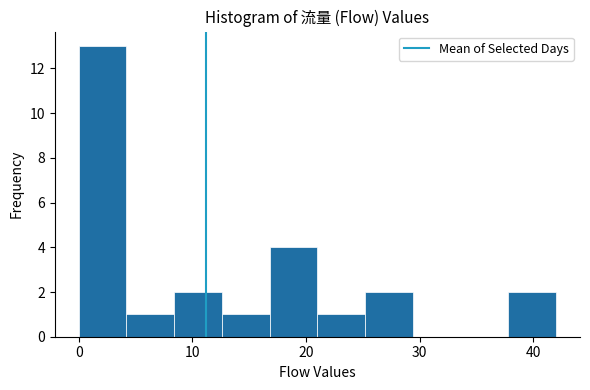

Reading left to right, transcribe this chart: for each bar, give the range it covers on the x-axis and its height. Neither the bar edges nor the heights are printed on the chart, so give them approximately, as read against the axes.

0.0 to 4.2: 13
4.2 to 8.4: 1
8.4 to 12.6: 2
12.6 to 16.8: 1
16.8 to 21.0: 4
21.0 to 25.2: 1
25.2 to 29.4: 2
29.4 to 33.6: 0
33.6 to 37.8: 0
37.8 to 42.0: 2